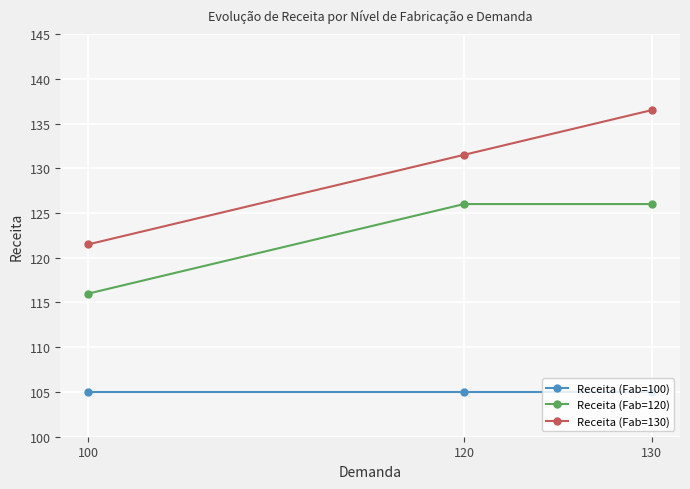

Count the number of categories in the chart.

3